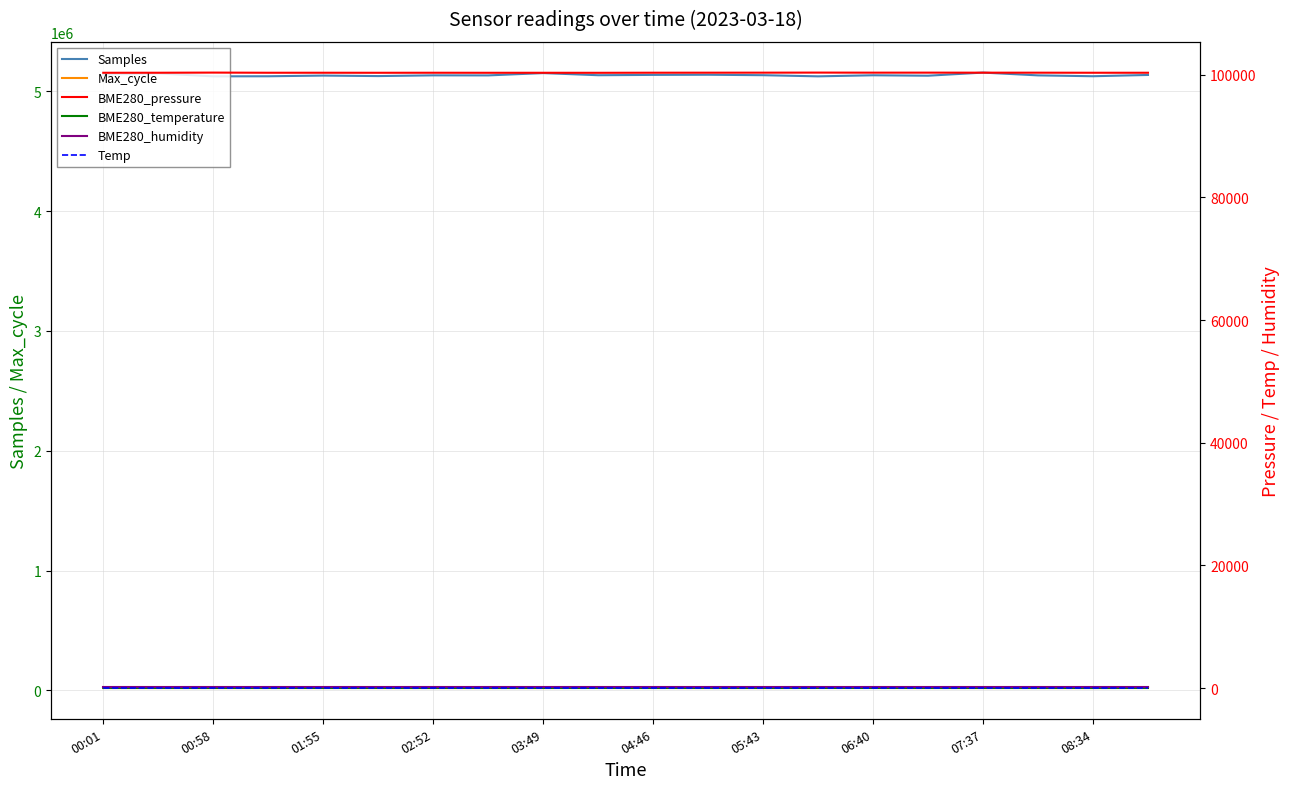

Reading left to right, extract all data points from this chart.

Samples: 5141591.0	5149346.0	5125231.0	5125836.0	5131547.0	5127422.0	5133475.0	5133042.0	5152253.0	5134554.0	5137270.0	5138478.0	5134751.0	5125231.0	5134078.0	5130483.0	5156480.0	5133244.0	5126150.0	5136739.0
Max_cycle: 20051.0	20047.0	20061.0	20051.0	20127.0	20058.0	20058.0	20055.0	20051.0	20681.0	20301.0	20047.0	20061.0	20435.0	20400.0	20051.0	20123.0	20070.0	20078.0	20435.0
BME280_pressure: 100334.0	100339.1	100363.8	100338.4	100340.1	100334.0	100340.0	100333.0	100334.7	100329.5	100344.4	100348.8	100352.4	100363.8	100353.3	100356.8	100350.7	100348.9	100338.5	100338.4
BME280_temperature: 11.9	11.9	12.0	12.0	12.0	11.9	11.9	11.9	11.9	11.9	11.9	12.0	12.0	12.0	12.0	12.0	12.0	12.0	12.0	12.0
BME280_humidity: 100.0	100.0	100.0	100.0	100.0	100.0	100.0	100.0	100.0	100.0	100.0	100.0	100.0	100.0	100.0	100.0	100.0	100.0	100.0	100.0
Temp: 11.9	11.8	11.9	11.9	11.9	11.9	11.9	11.9	11.9	11.8	11.9	11.9	11.9	11.9	11.9	11.9	11.9	11.9	11.9	11.9